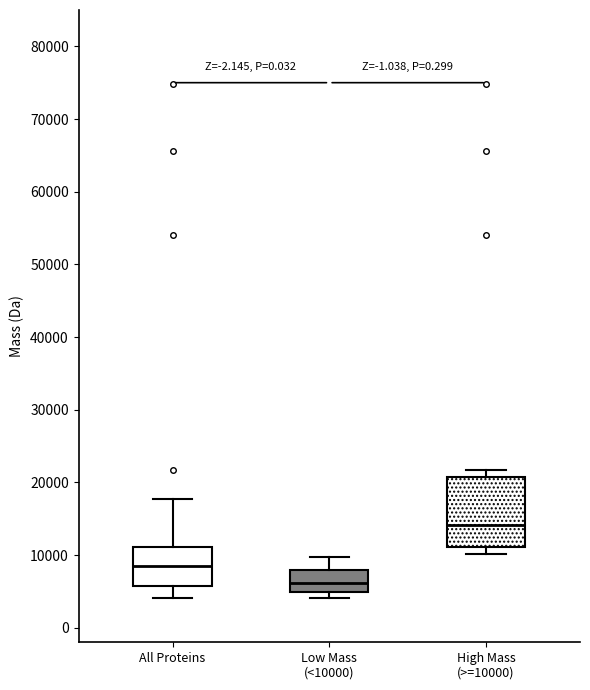

Reading left to right, transcribe this box plot: for each box, give where its median line is, the range the box spans, and where its two whiskers end, as read against the y-axis. The values are not printed on the chart, so give them approximately, as read against the axis.

All Proteins: median 8000, box 6000 to 11000, whiskers 4000 to 18000
Low Mass (<10000): median 6000, box 5000 to 8000, whiskers 4000 to 10000
High Mass (>=10000): median 14000, box 11000 to 21000, whiskers 10000 to 22000